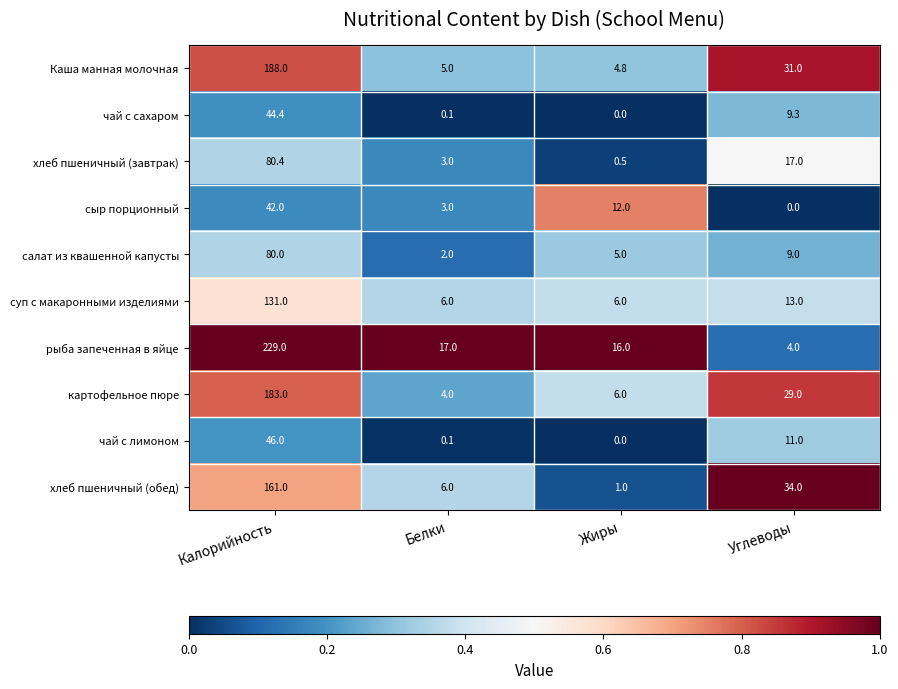

Which label corresponds to the largest value in the chart?

Калорийность